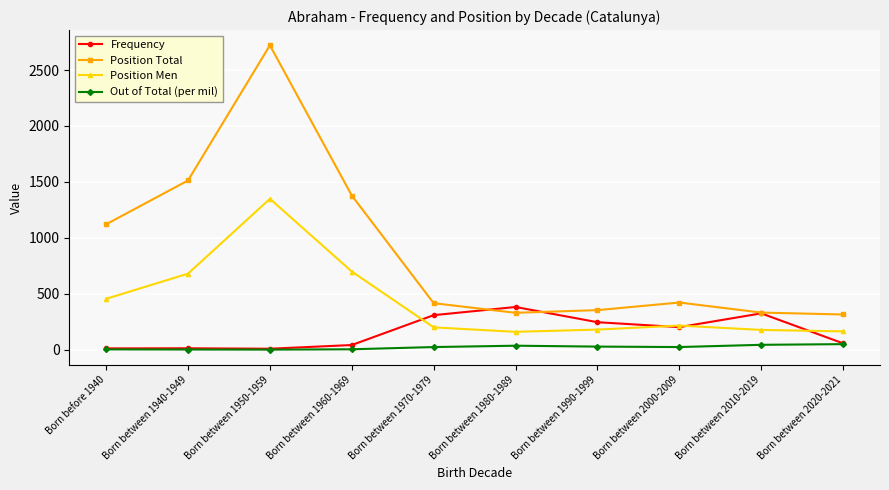

Is it true that Out of Total (per mil) equals 4 at Born between 1960-1969?

True